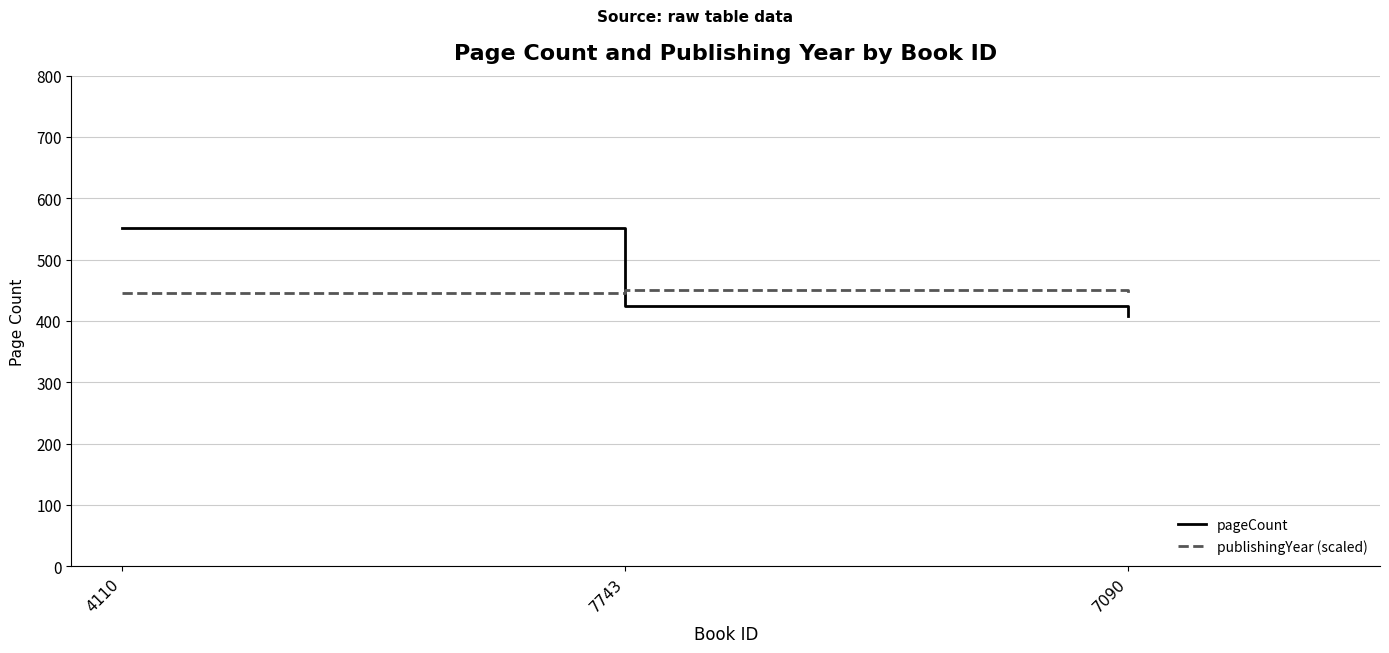

Which series changed the most between 4110 and 7090?

pageCount